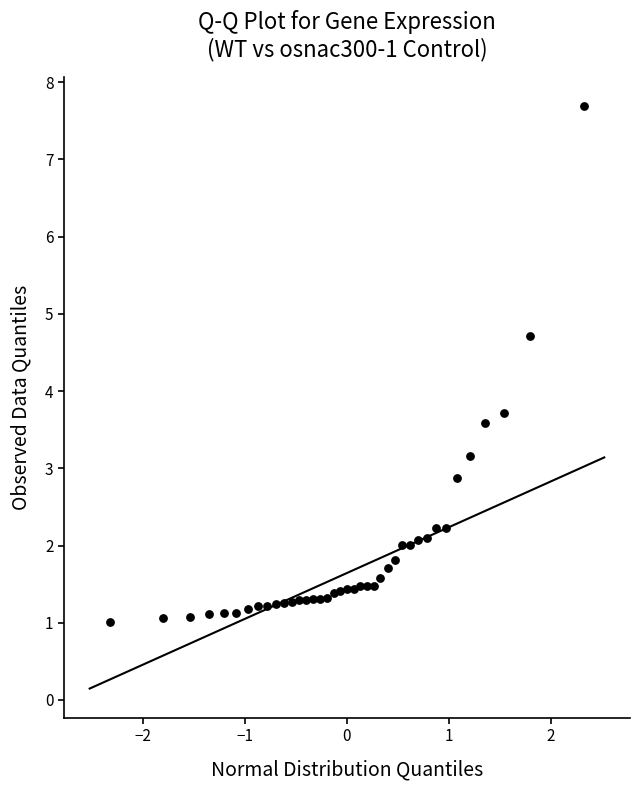

What Y value in the scatter plot is closest to 4?

3.7